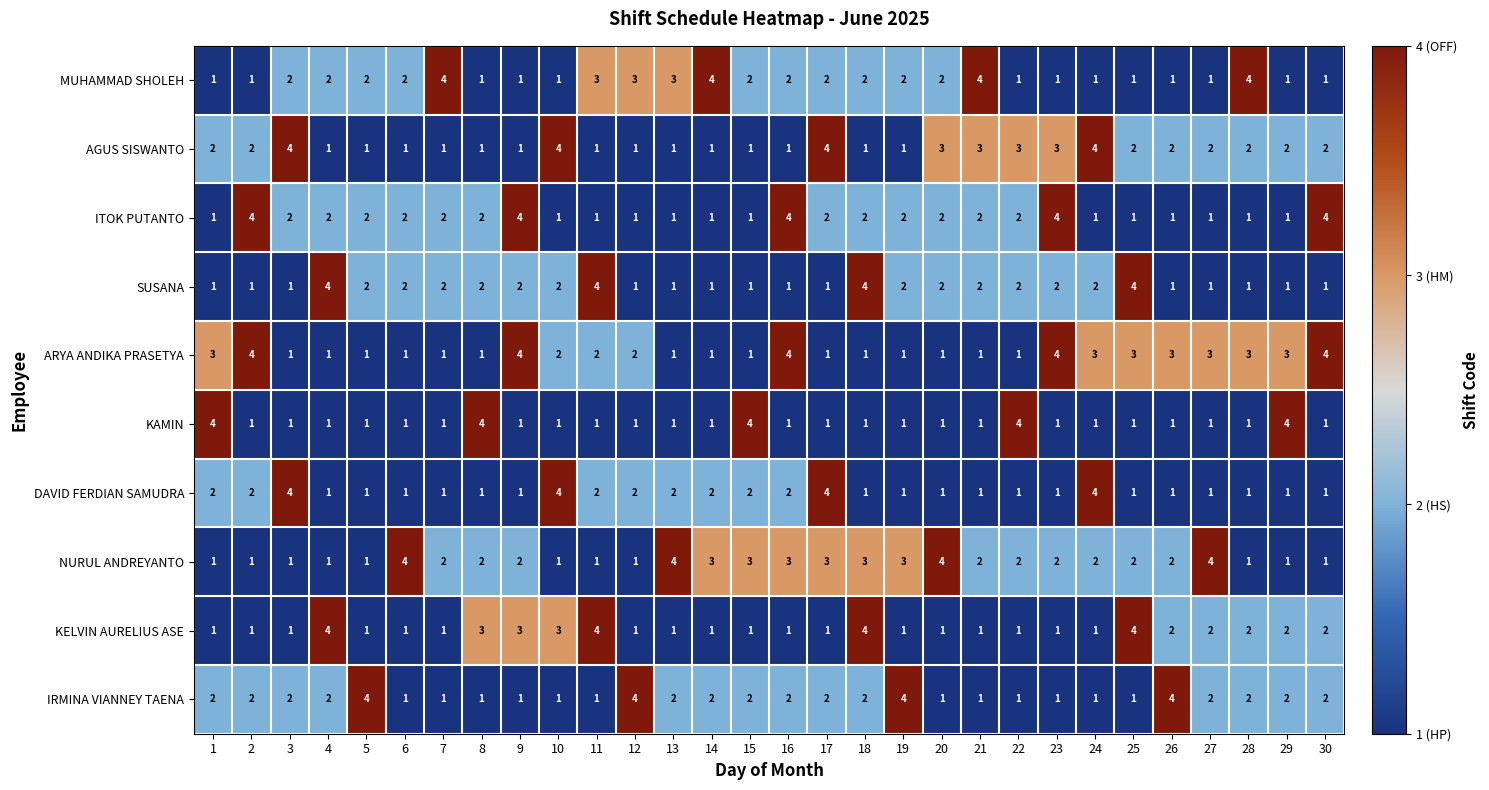

What is the difference between the highest and lowest values at 16?

3